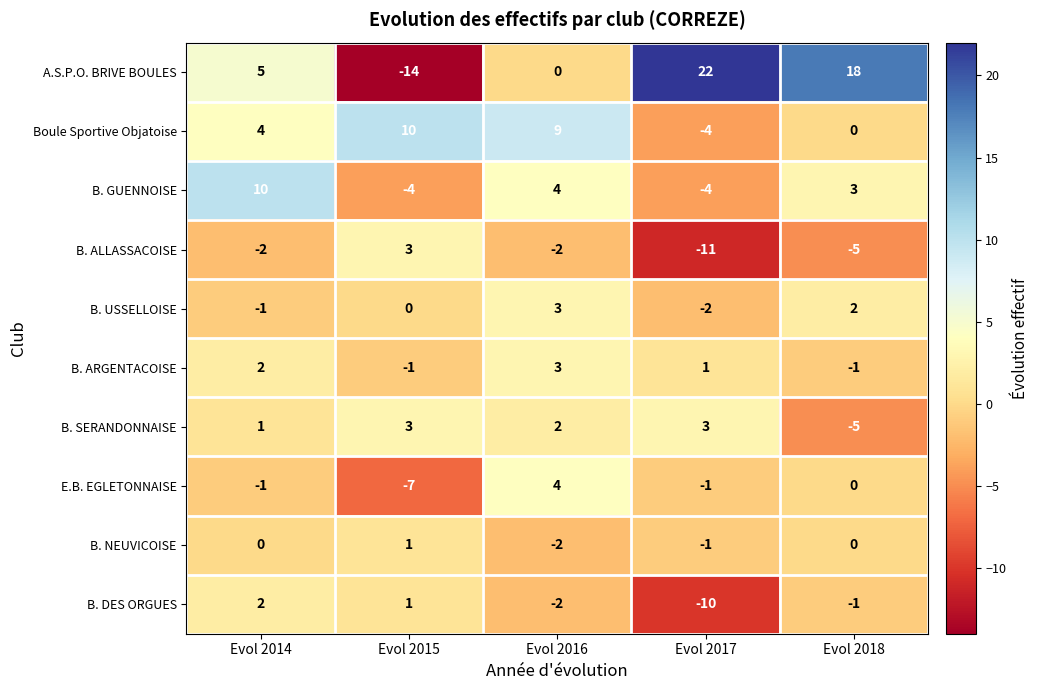

What is the sum of all Boule Sportive Objatoise values?

19